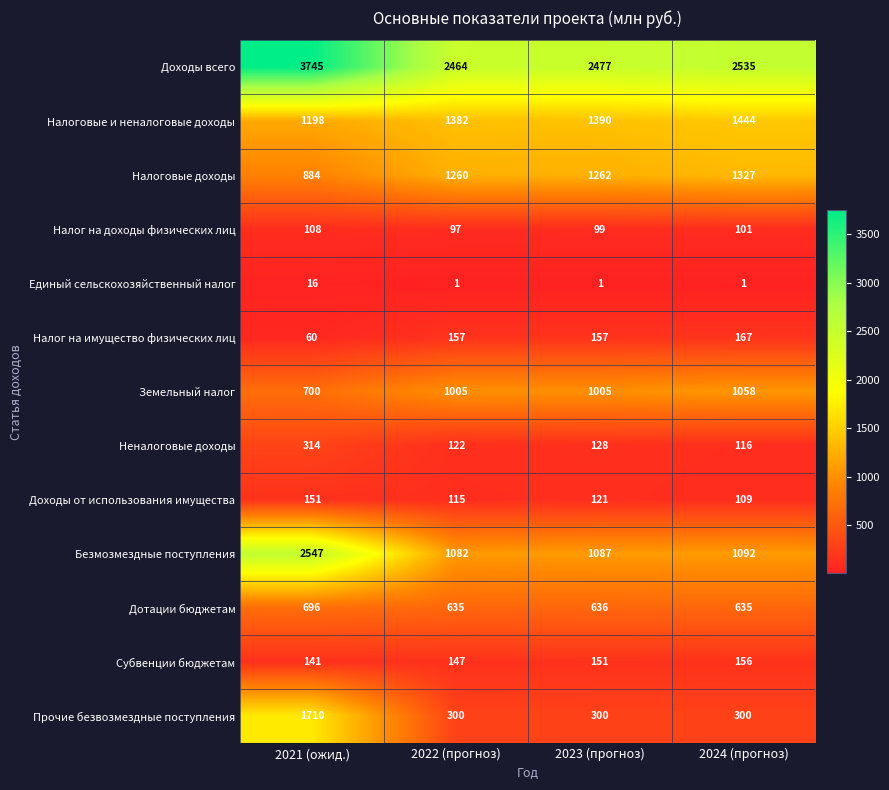

The Неналоговые доходы series shows 122 at 2022 (прогноз). True or false?

True